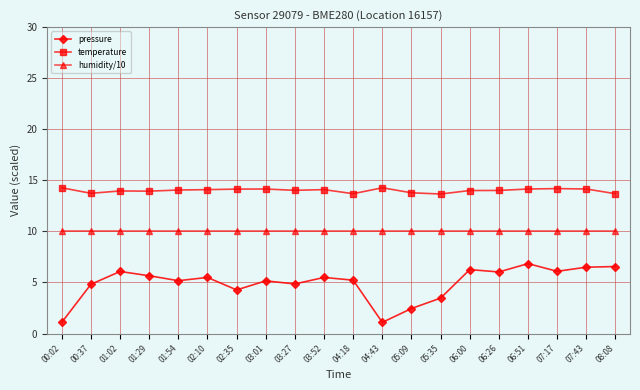

What is the spread (max minus min) of values at 00:37?

8.9